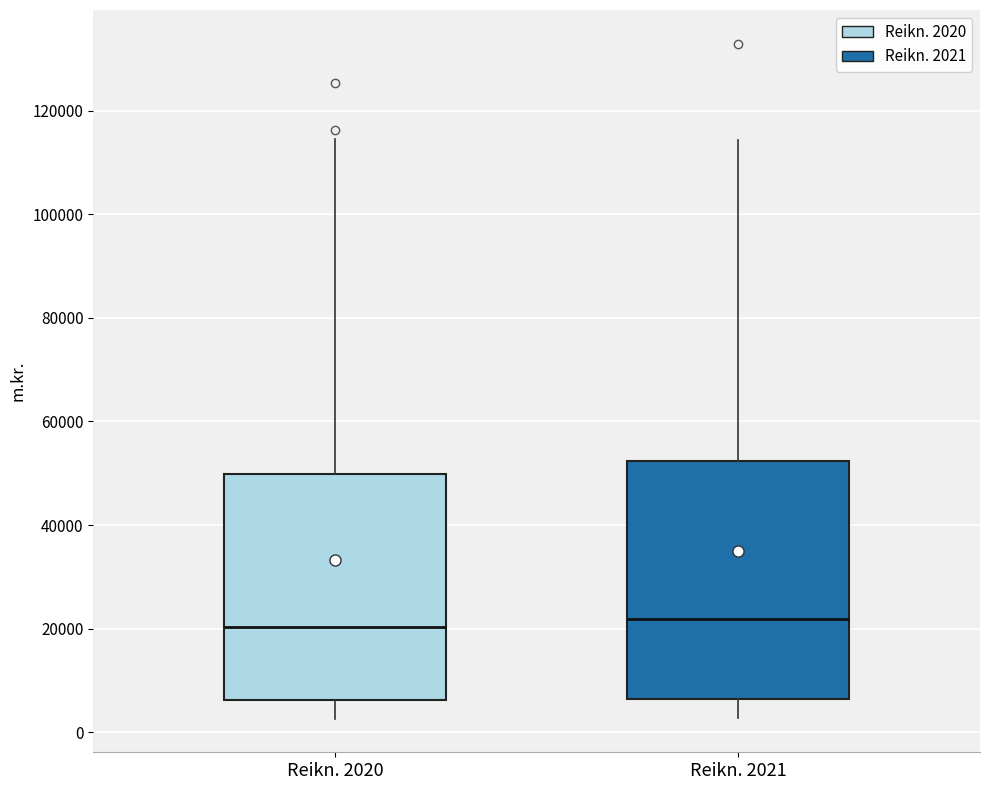

Comparing the boxes themselves (not the whiskers), which one is the tallest?

Reikn. 2021